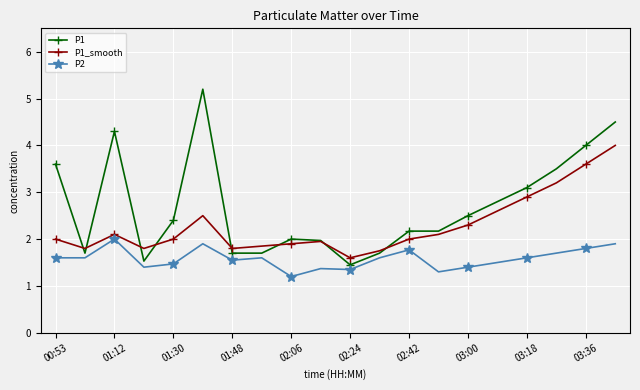

Which series has the largest total across all categories?

P1